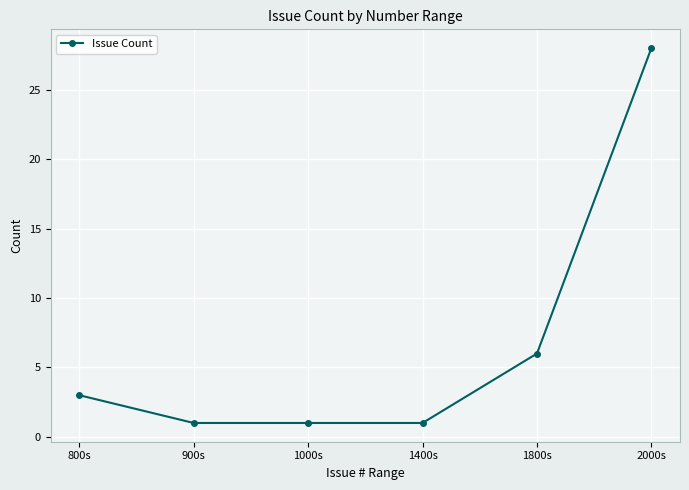

What is the label of the 2nd point from the right?

1800s